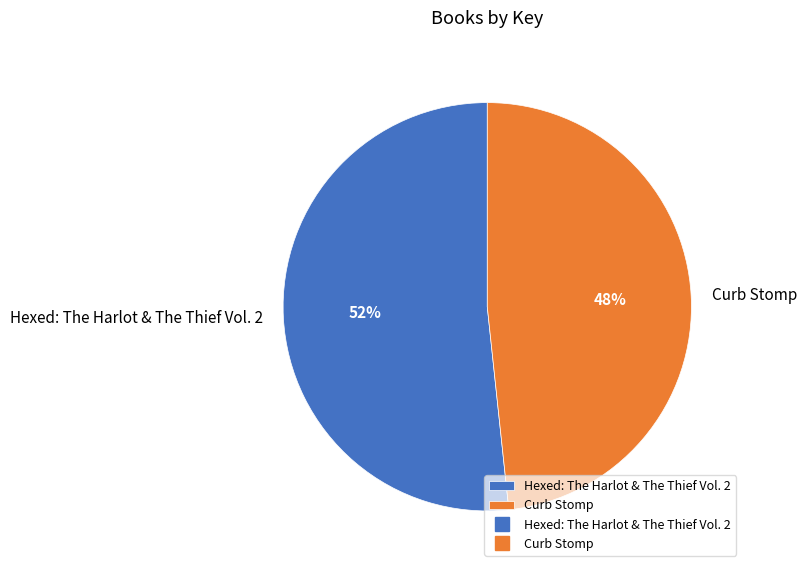

What percentage is the Curb Stomp slice, to the nearest percent?

48%